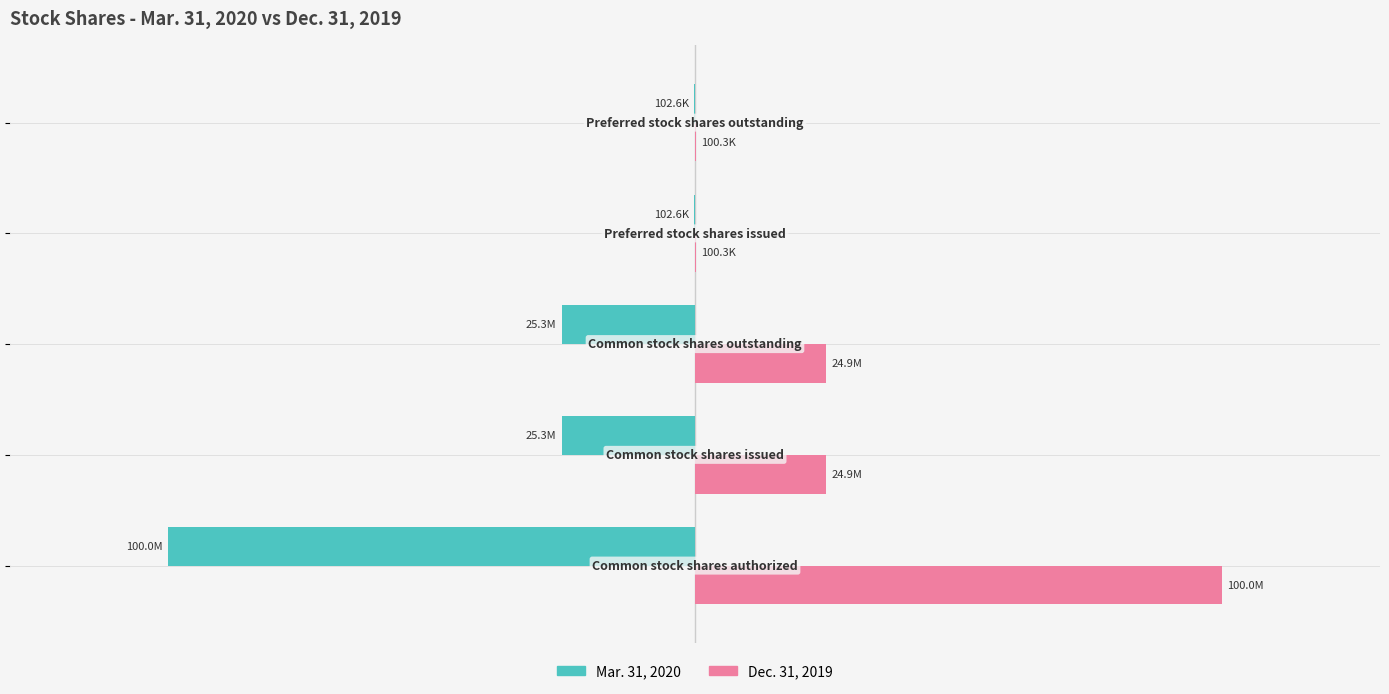

What are all the series names shown in the legend?

Mar. 31, 2020, Dec. 31, 2019